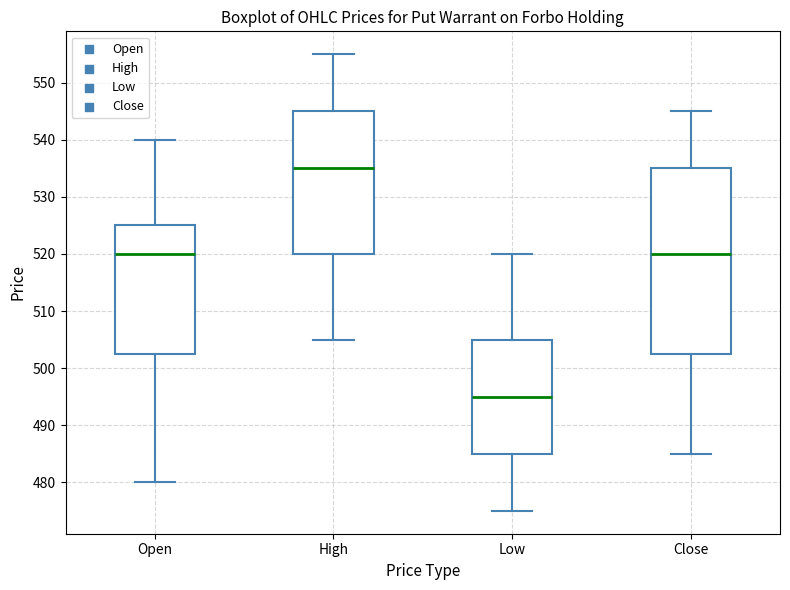

Reading left to right, transcribe this box plot: for each box, give where its median line is, the range the box spans, and where its two whiskers end, as read against the y-axis. The values are not printed on the chart, so give them approximately, as read against the axis.

Open: median 520, box 503 to 525, whiskers 480 to 540
High: median 535, box 520 to 545, whiskers 505 to 555
Low: median 495, box 485 to 505, whiskers 475 to 520
Close: median 520, box 503 to 535, whiskers 485 to 545